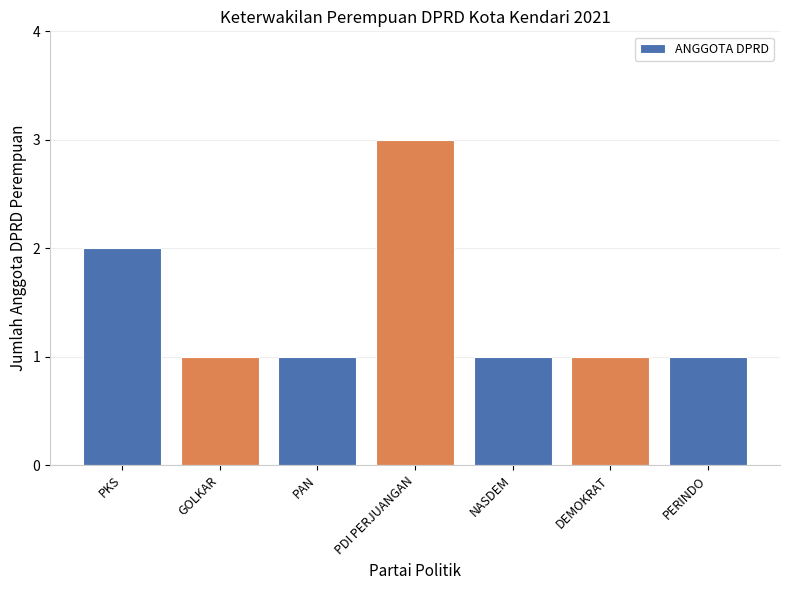

Read the value at NASDEM.

1